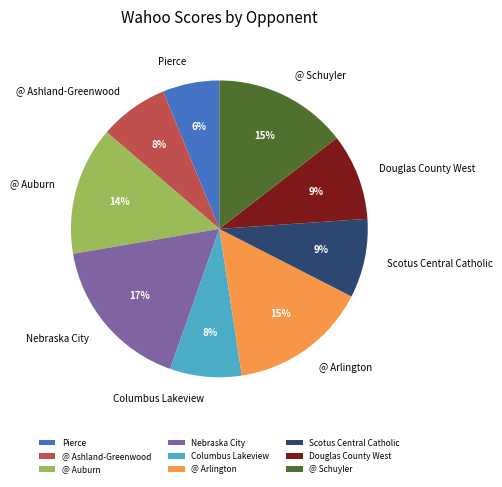

Does Pierce represent more than half of the total?

No